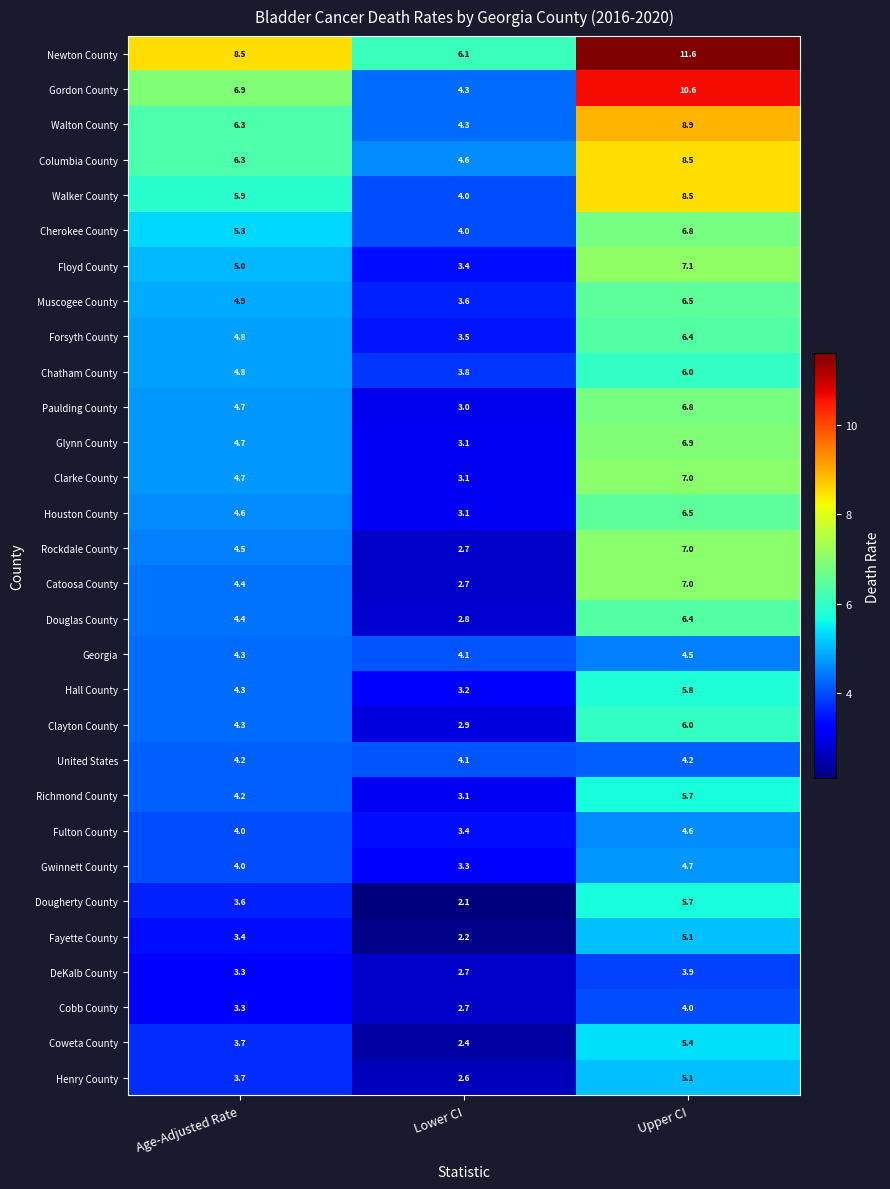

What is the difference between the maximum and minimum values in the Walker County series?

4.5